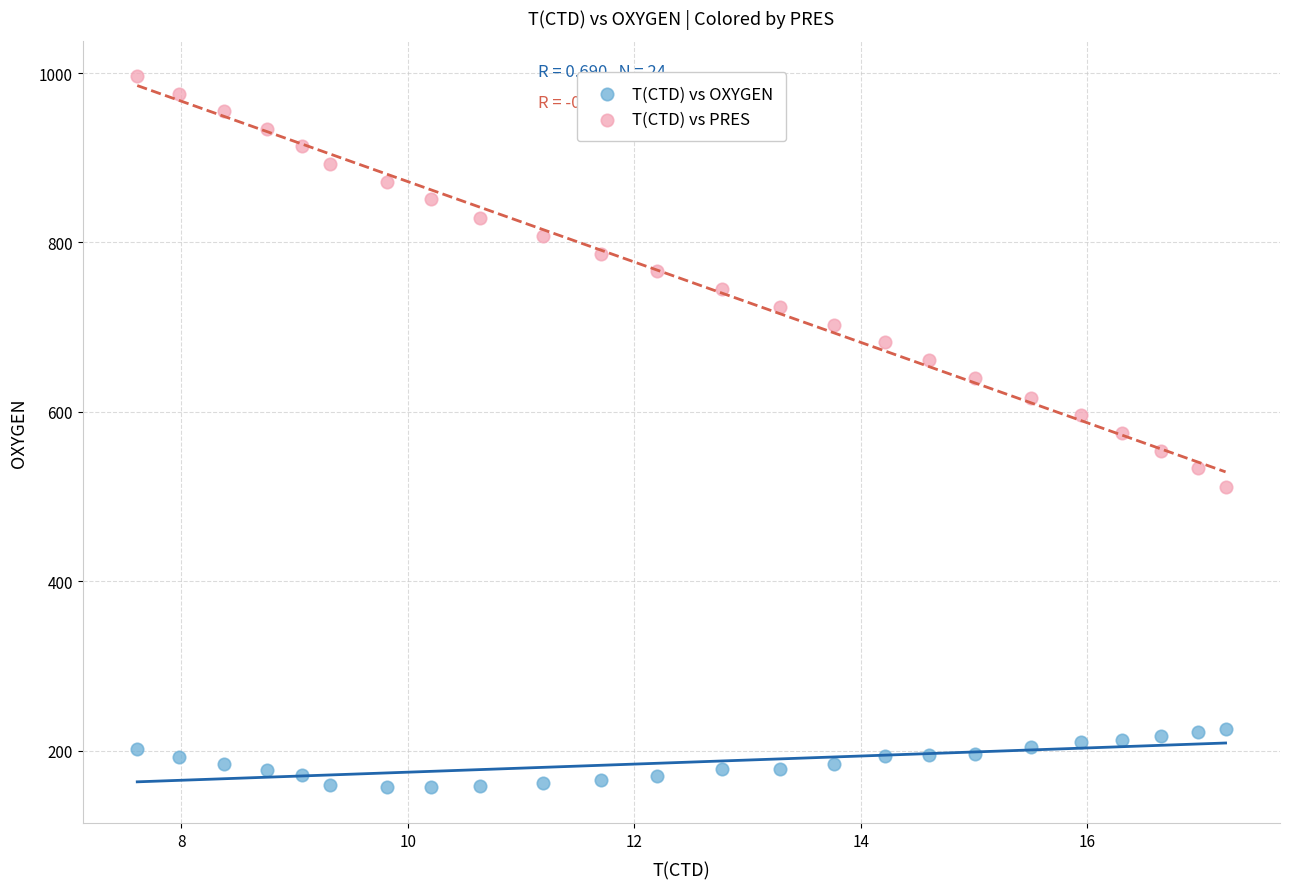

Which series reaches the minimum Y coordinate?

T(CTD) vs OXYGEN